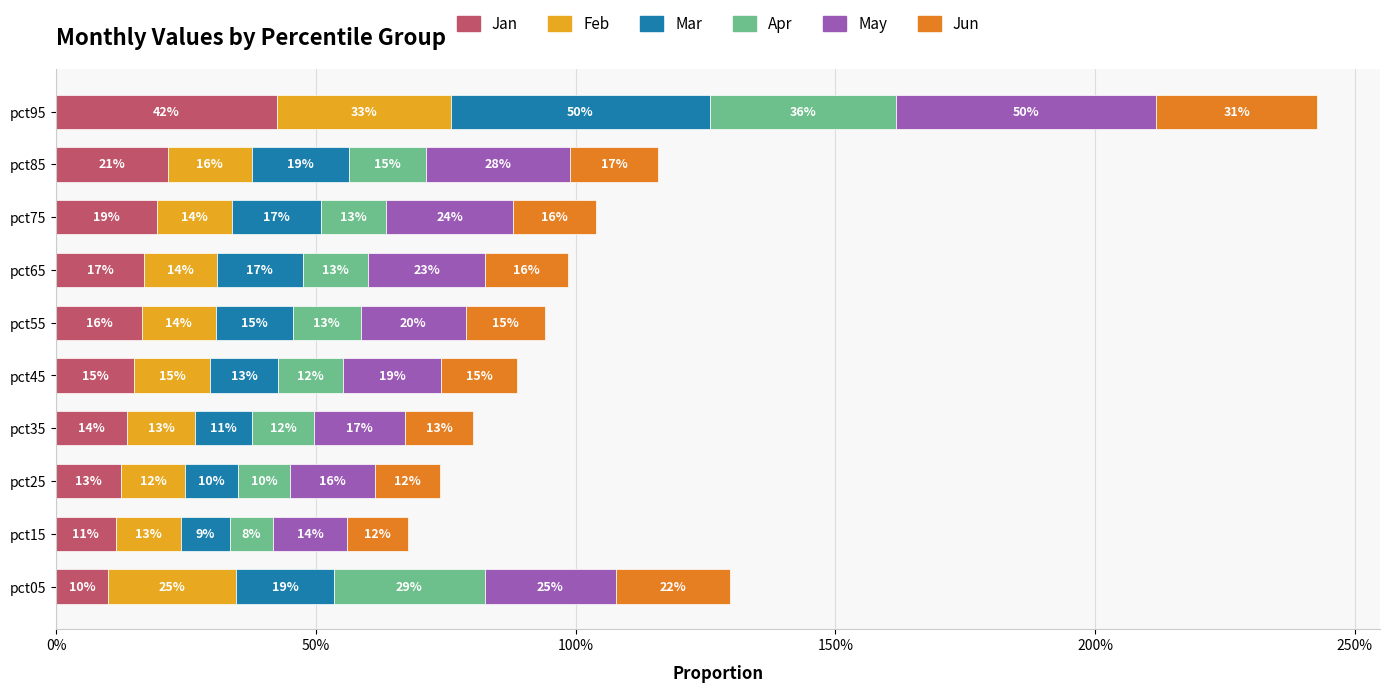

What are all the series names shown in the legend?

Jan, Feb, Mar, Apr, May, Jun